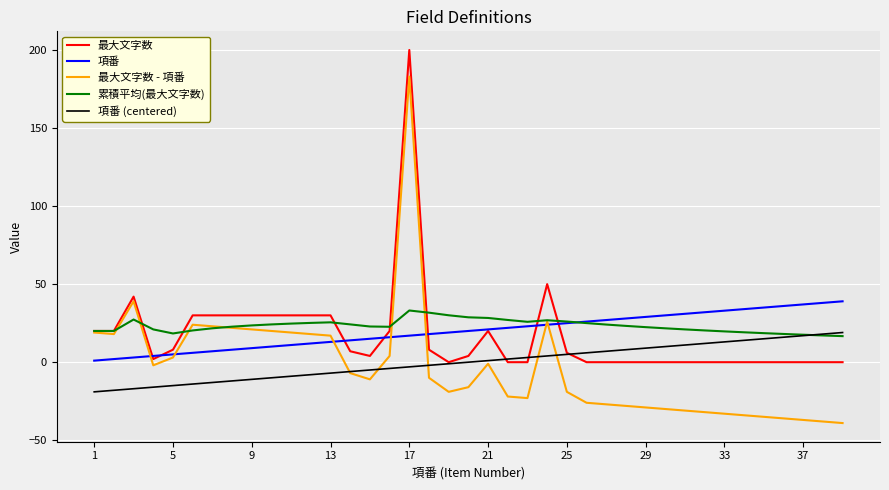

At how many categories does at least one series exceed 1?

39